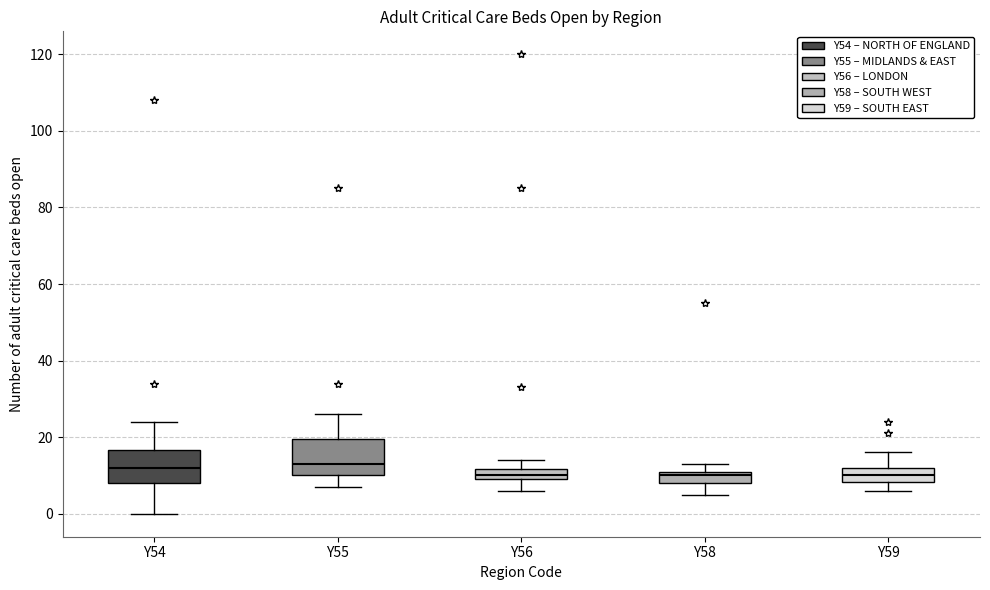

Where does the median line of the box for Y59 sit on the y-axis? The values are not printed on the chart, so give them approximately, as read against the axis.

10